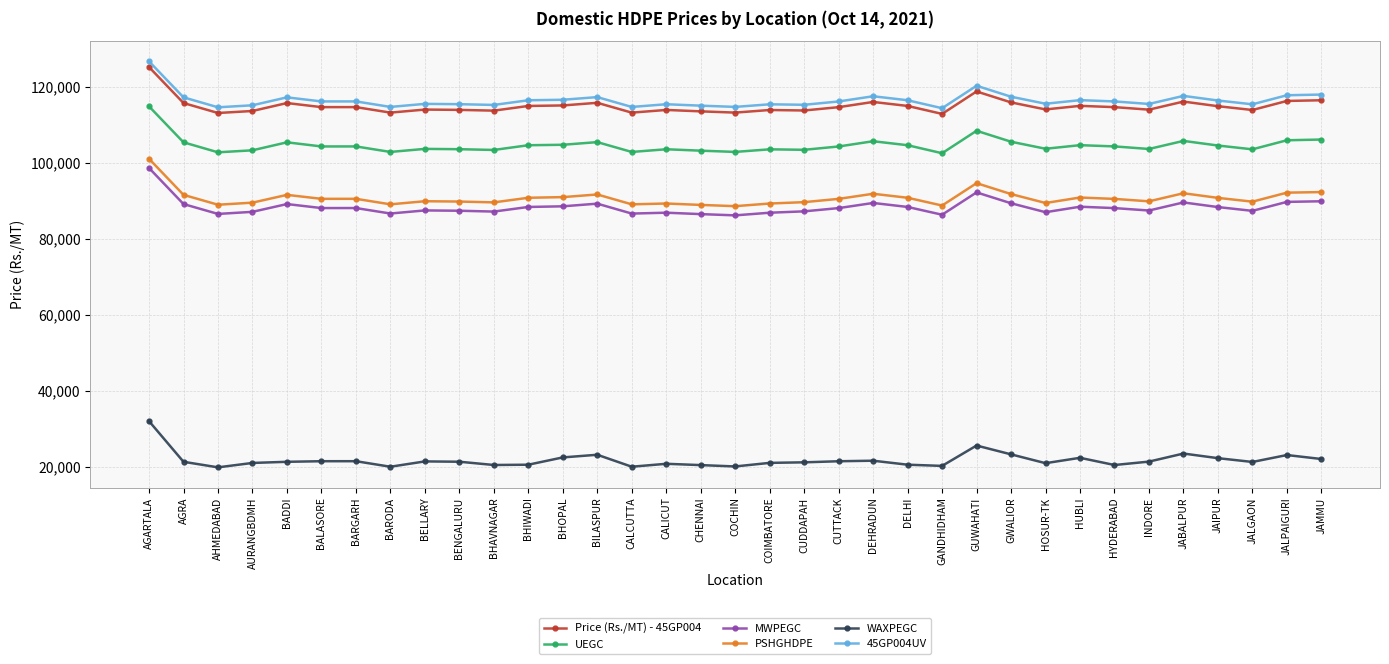

What is the label of the 4th point from the right?

JAIPUR